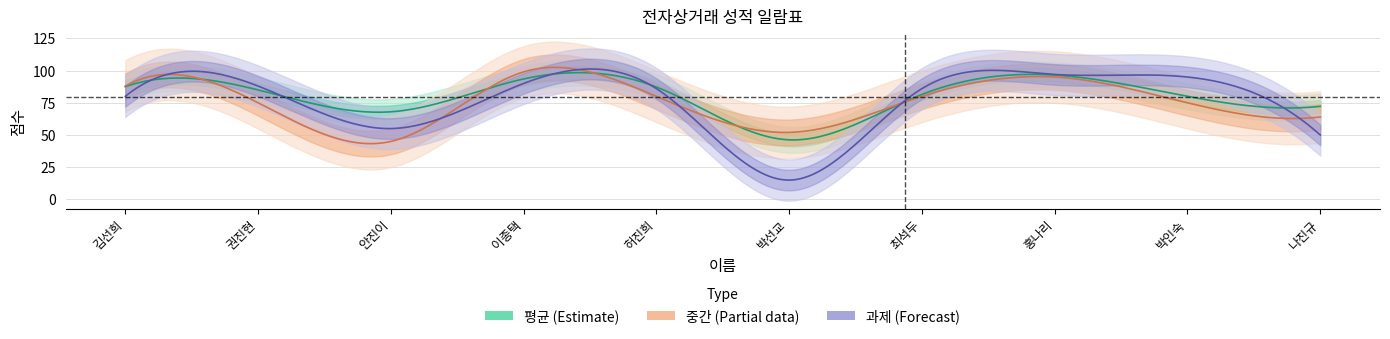

Which category has the lowest value in the 중간 series?

안진이